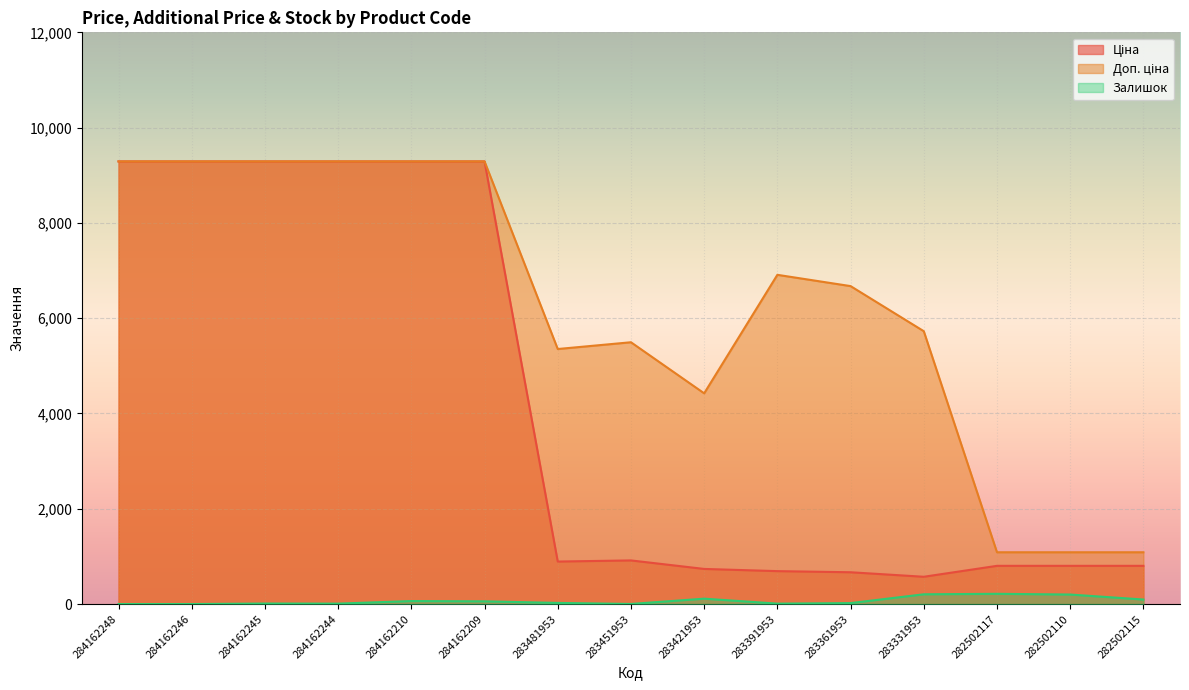

How many lines are shown in the chart?

3